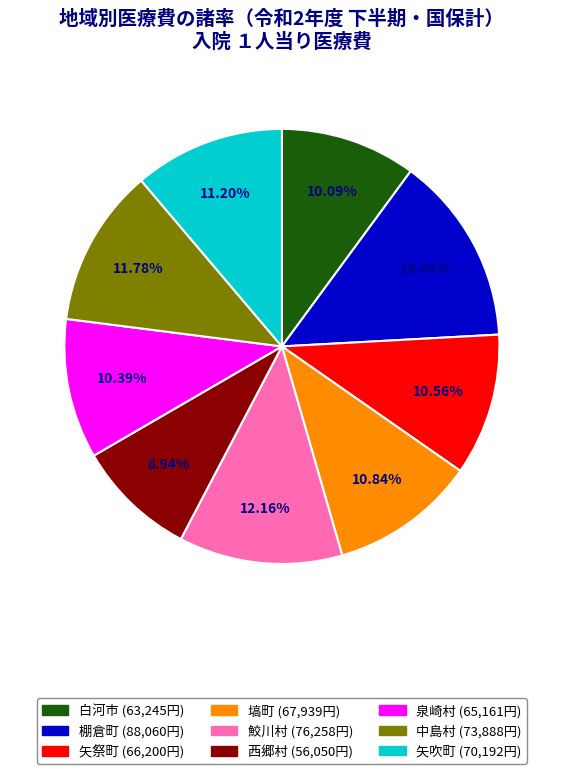

Do 矢吹町 and 矢祭町 together represent more than half of the pie?

No